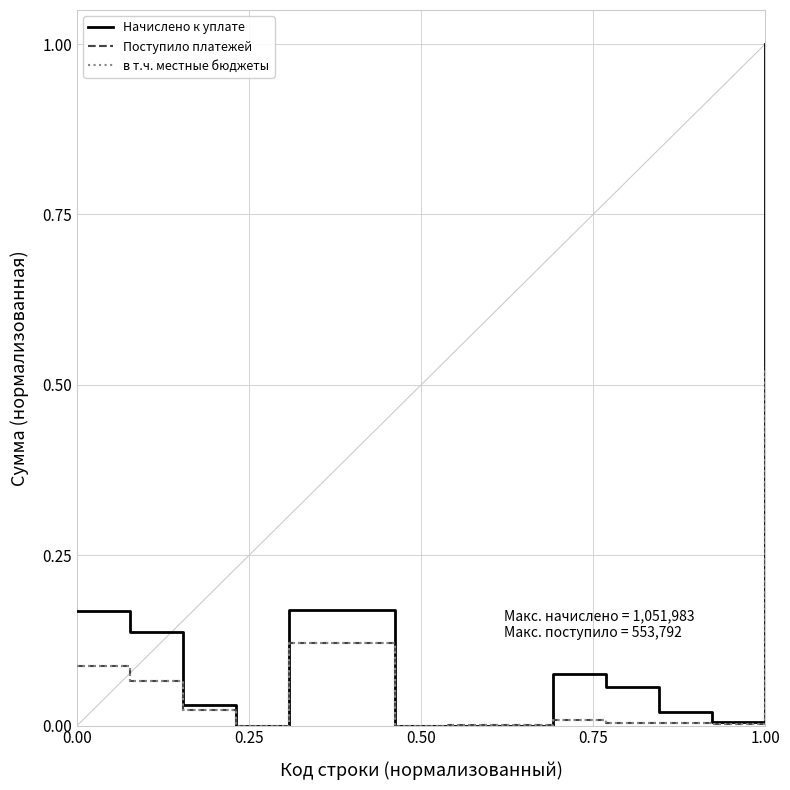

What is the greatest value displayed?

1.0